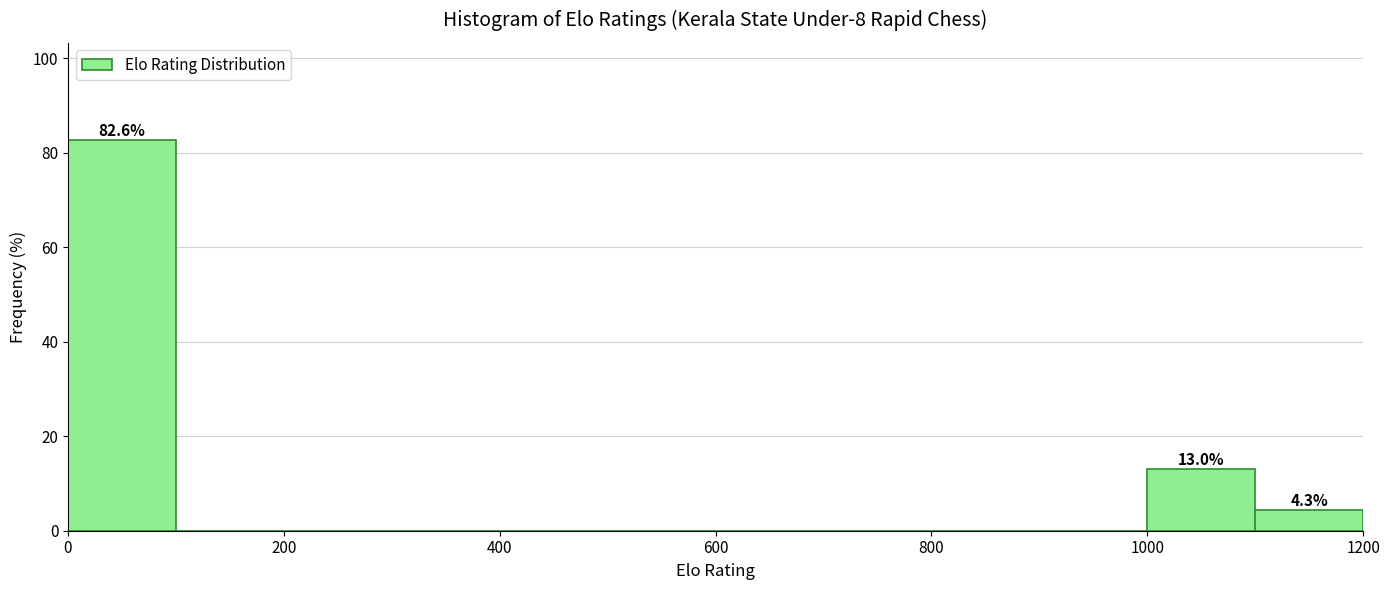

Which range on the x-axis has the tallest bar?

0 to 100